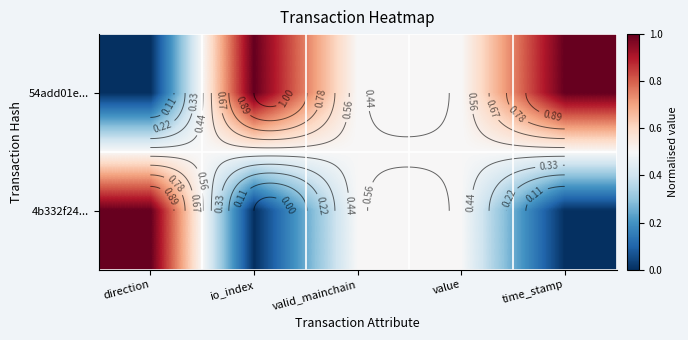

What is the sum of the 4b332f24... values at value and valid_mainchain?

1.0